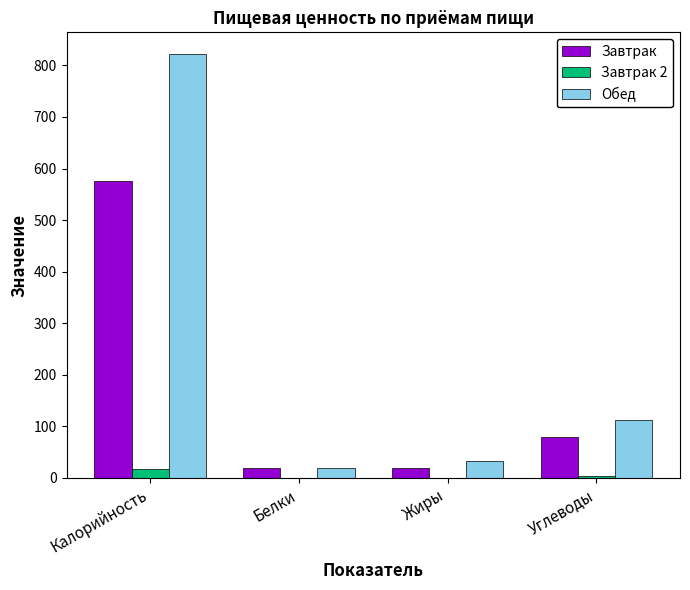

Is it true that Завтрак equals 575.0 at Калорийность?

True